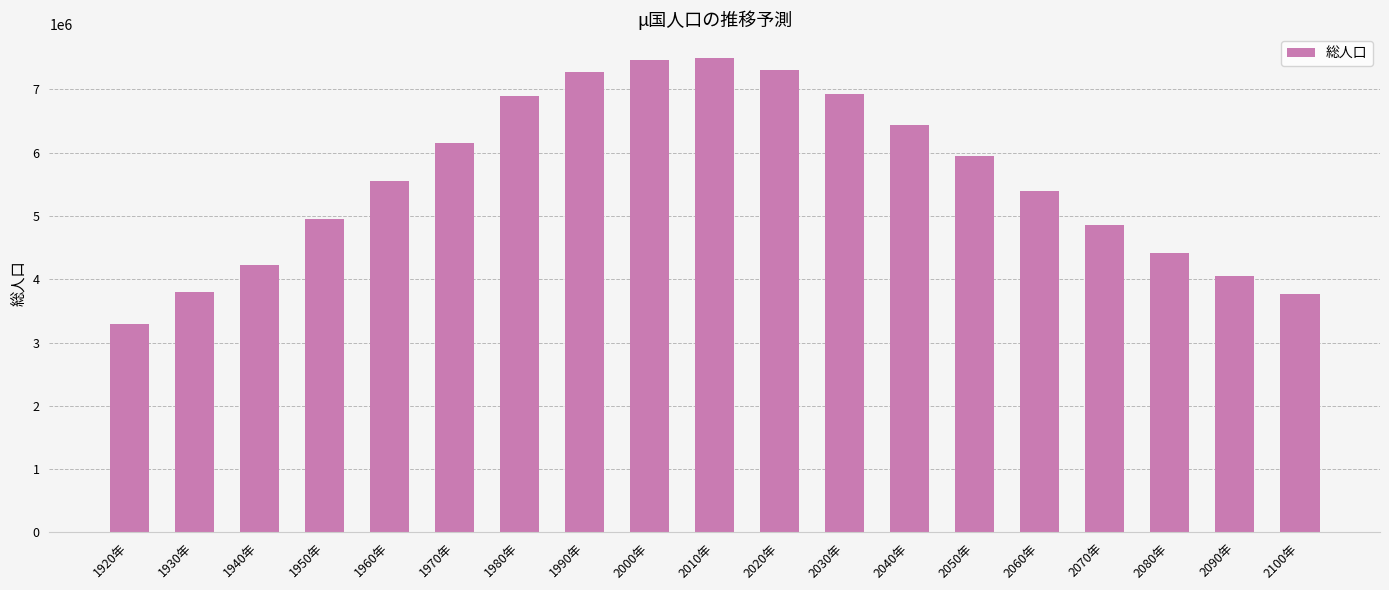

What is the minimum value shown in the chart?

3292638